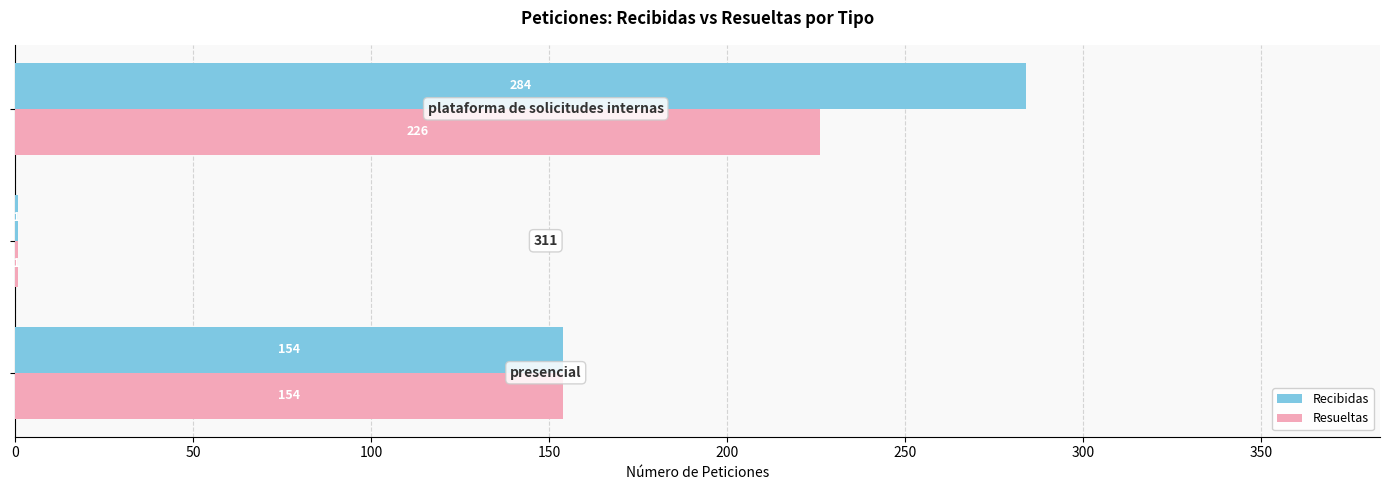

What is the sum of all Recibidas values?

439